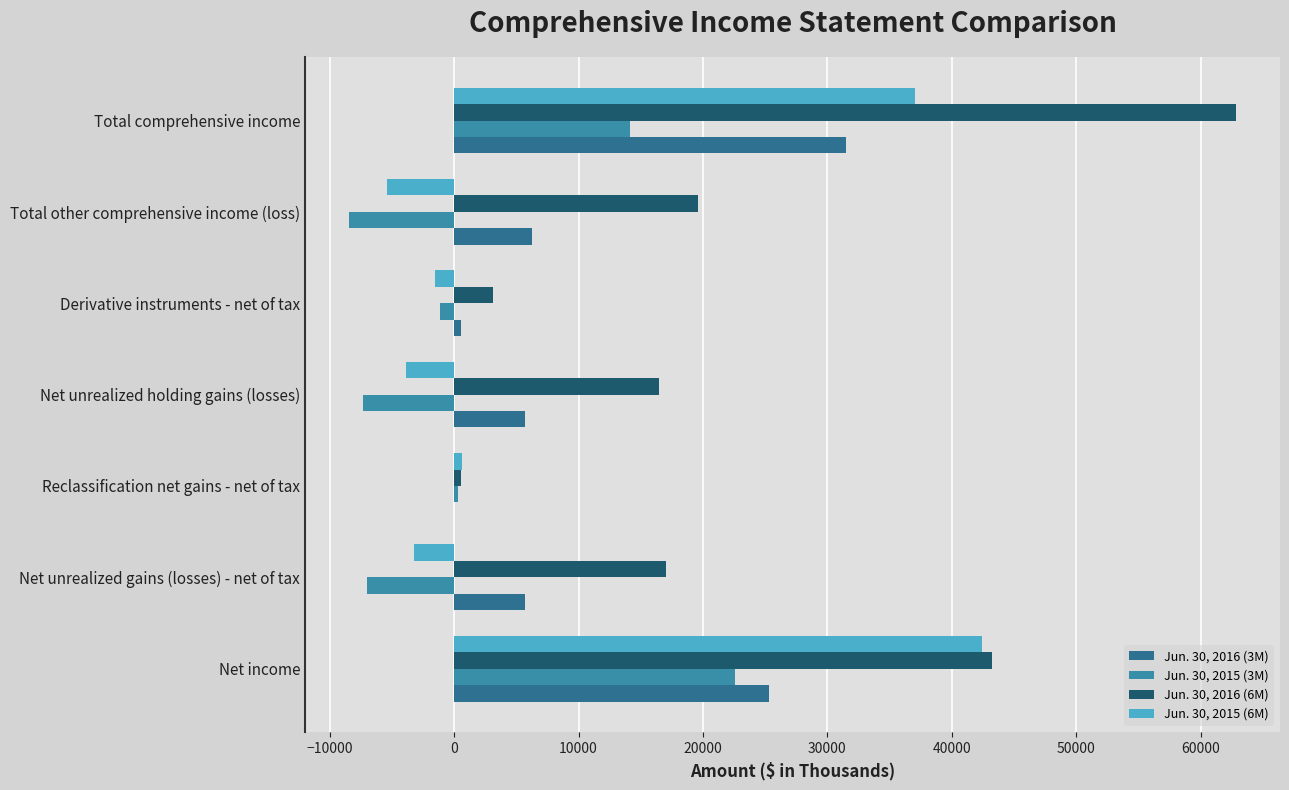

What is the minimum value for Jun. 30, 2015 (3M)?

-8427